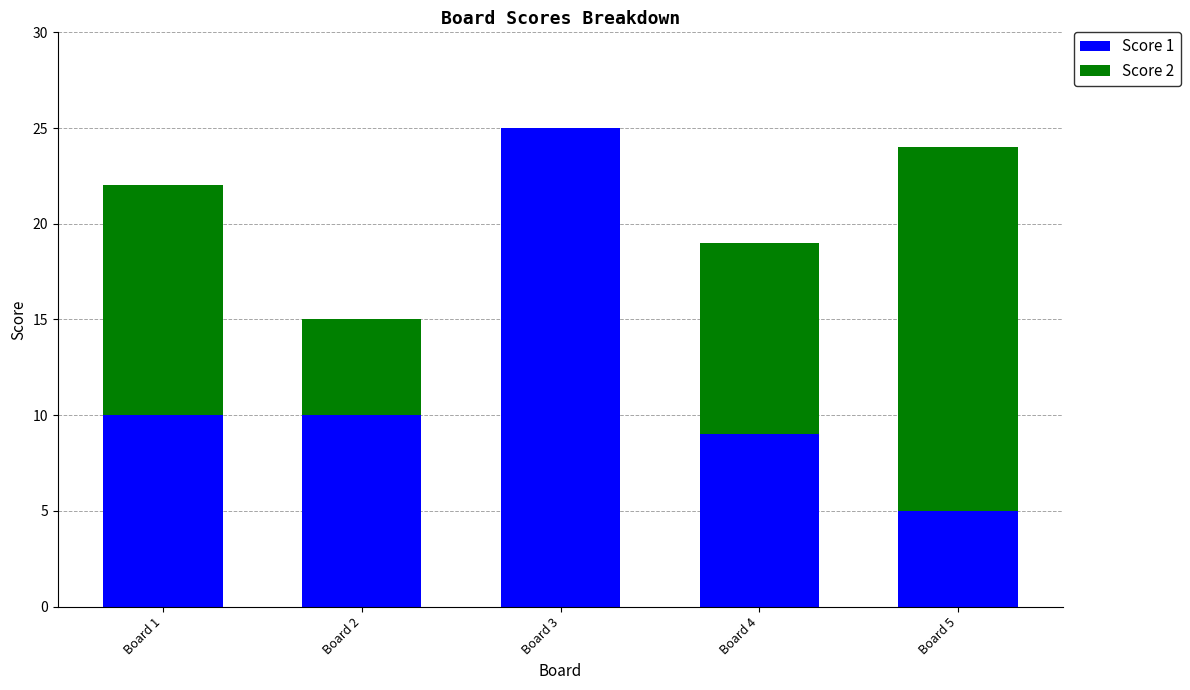

How many data points does each series have?

5